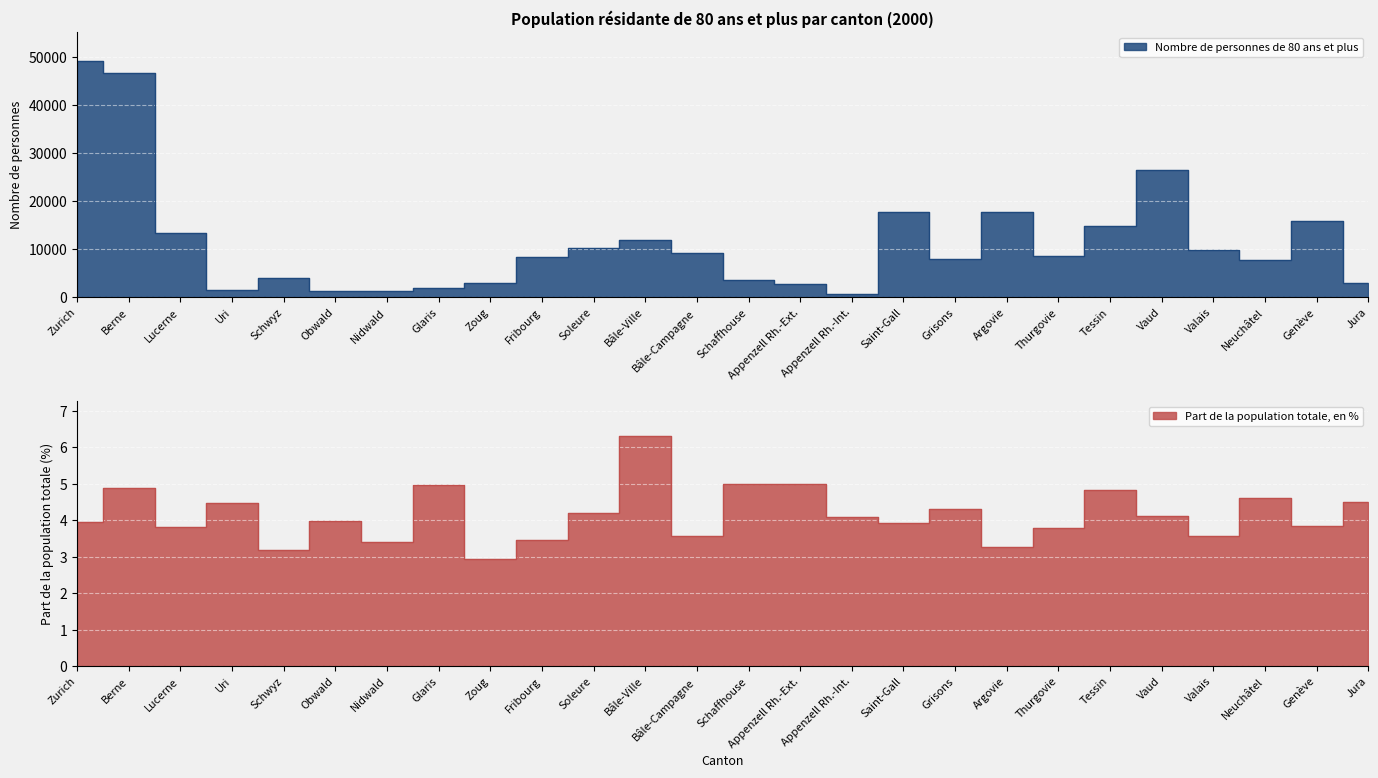

True or false: Part de la population totale, en % and Nombre de personnes de 80 ans et plus cross at least once.

False